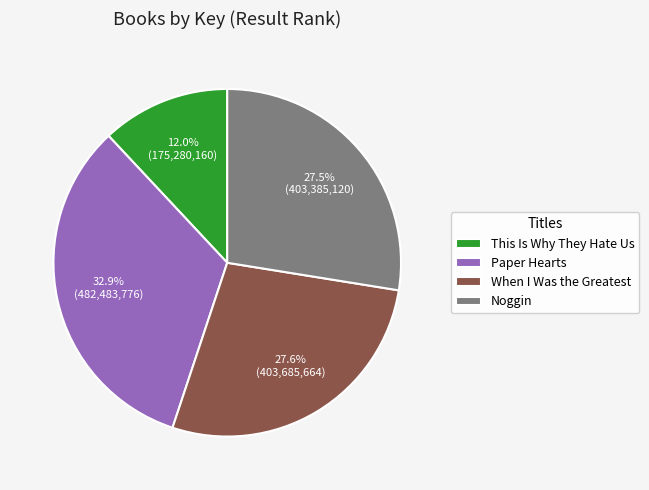

To the nearest percent, what is the difference between the When I Was the Greatest and Paper Hearts slice percentages?

5%